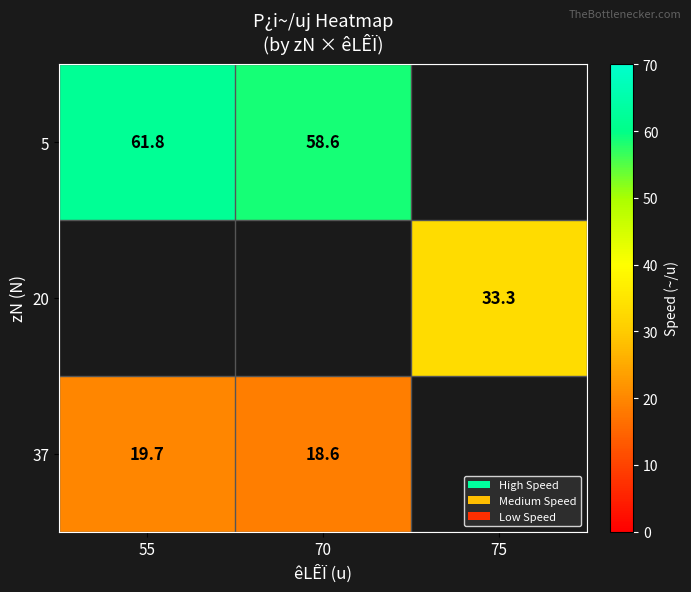

The value of 20 at 75 is 33.3. True or false?

True